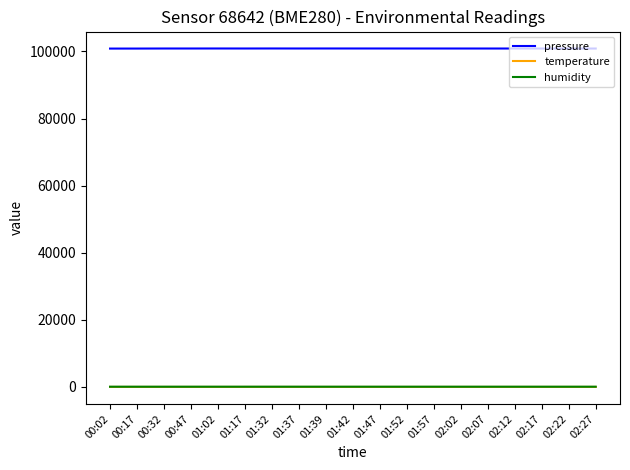

What is the greatest value displayed?

100897.1